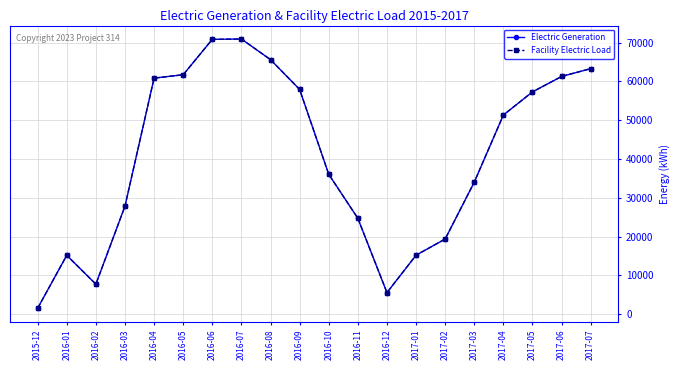

True or false: Electric Generation and Facility Electric Load cross at least once.

False